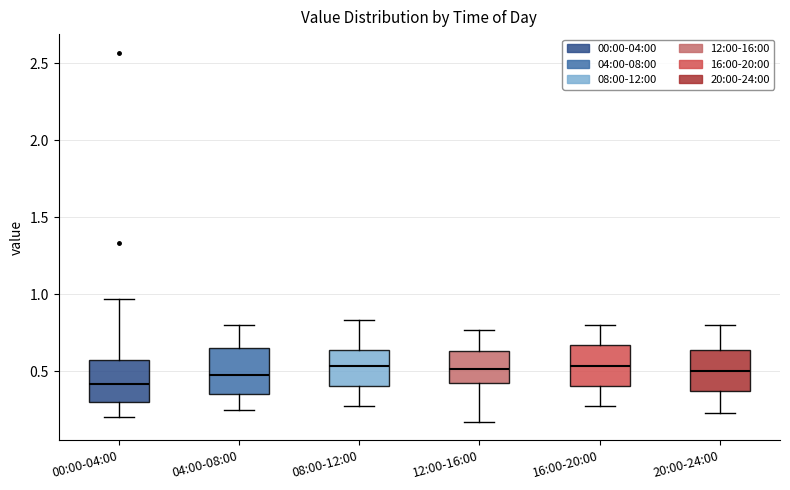

Where is the upper edge of the box for 12:00-16:00 on the y-axis? The values are not printed on the chart, so give them approximately, as read against the axis.

0.65